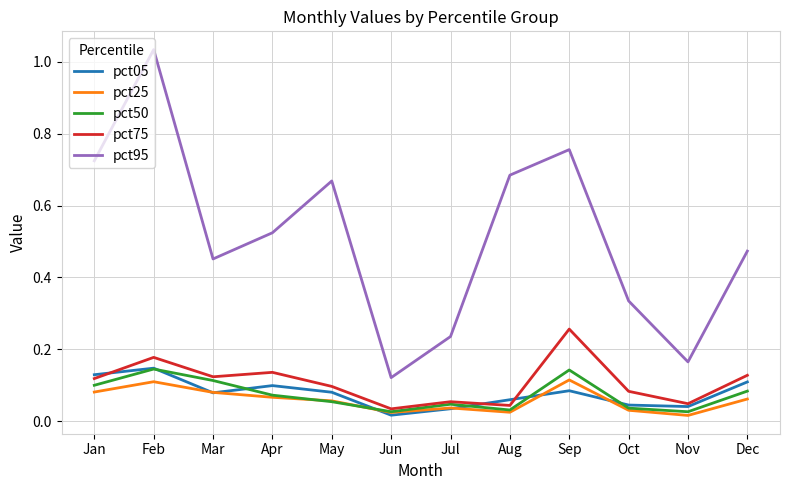

At how many categories does at least one series exceed 0?

12